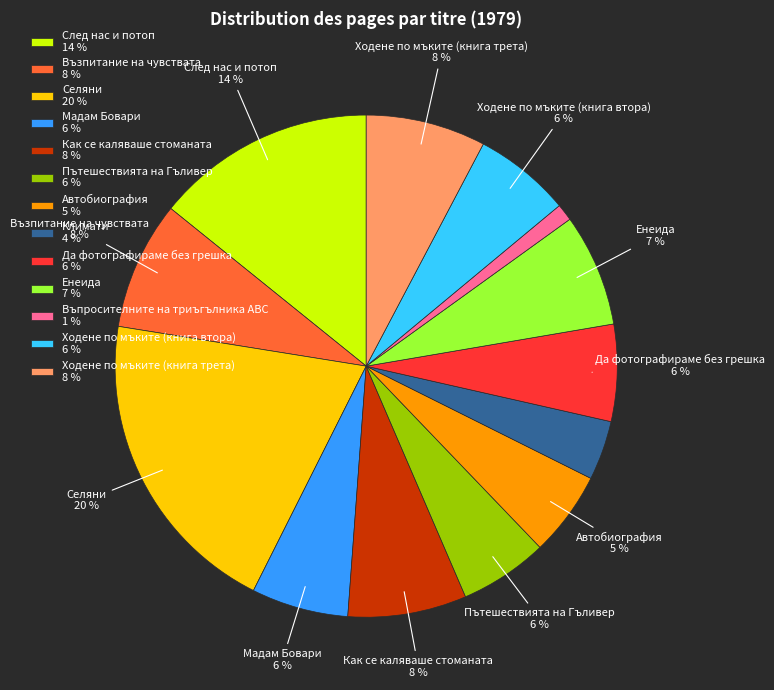

To the nearest percent, what is the average slice percentage?

8%